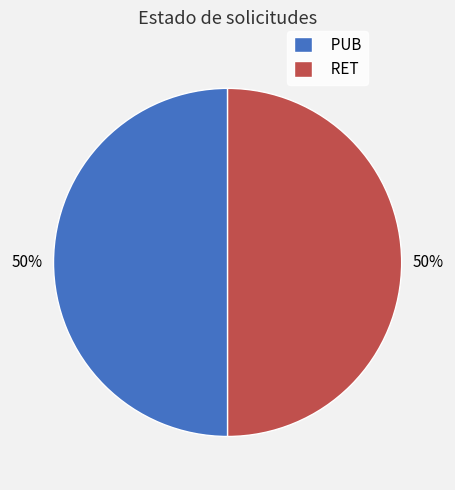

To the nearest percent, what percentage of the pie is RET?

50%